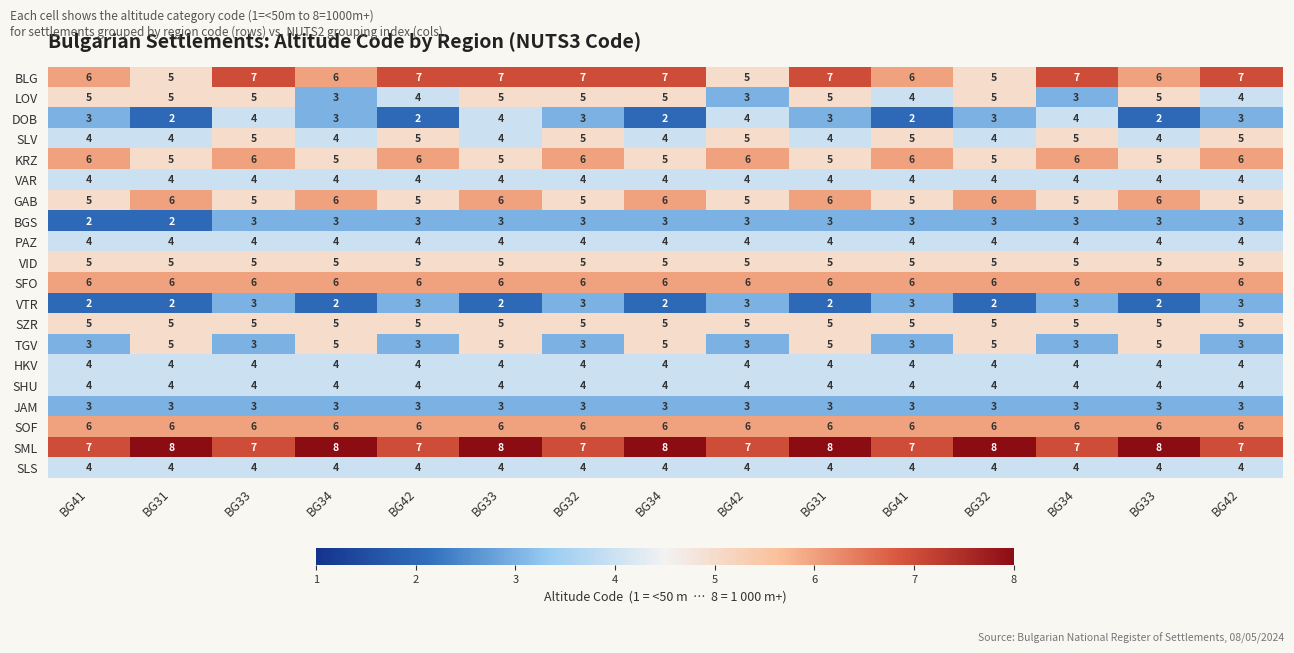

Count the number of categories in the chart.

15